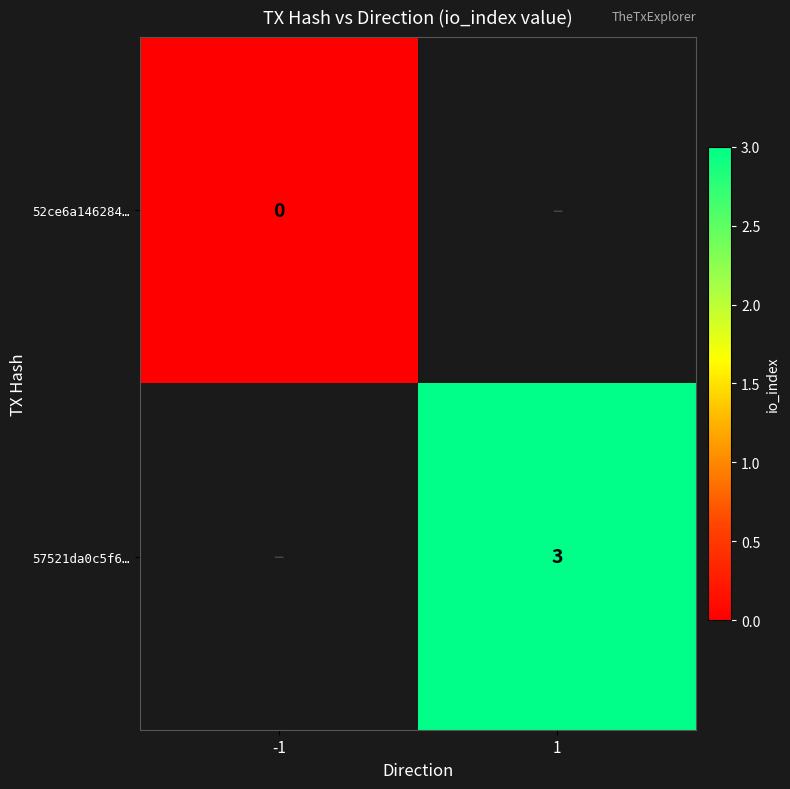

Is it true that 57521da0c5f6… equals 3 at 1?

True